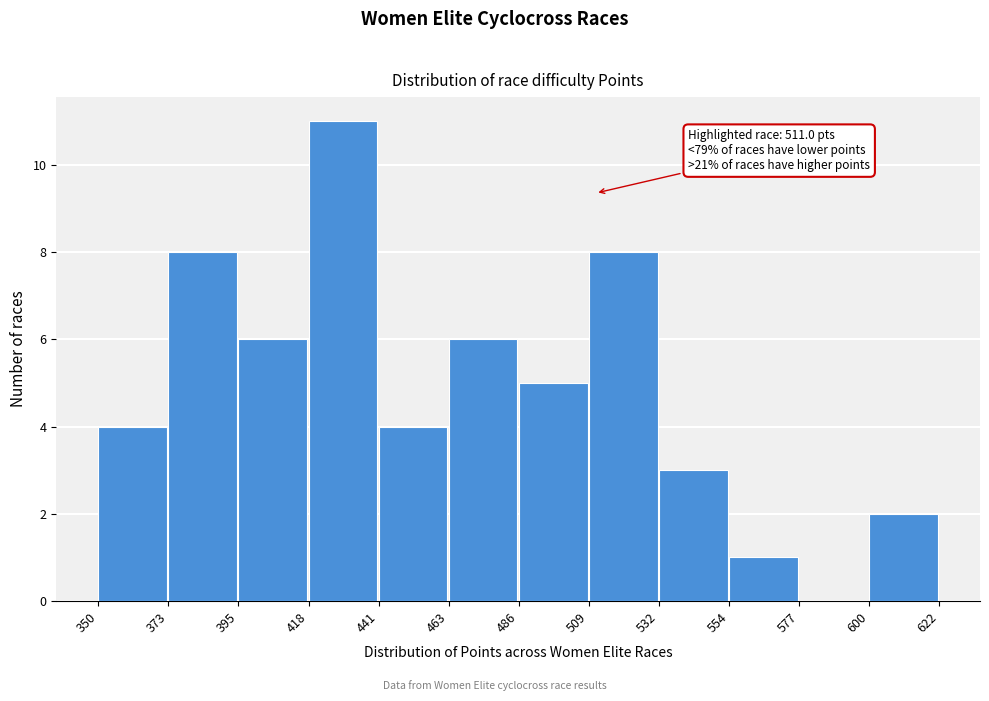

Over which range of the x-axis is the bar tallest?

418 to 441